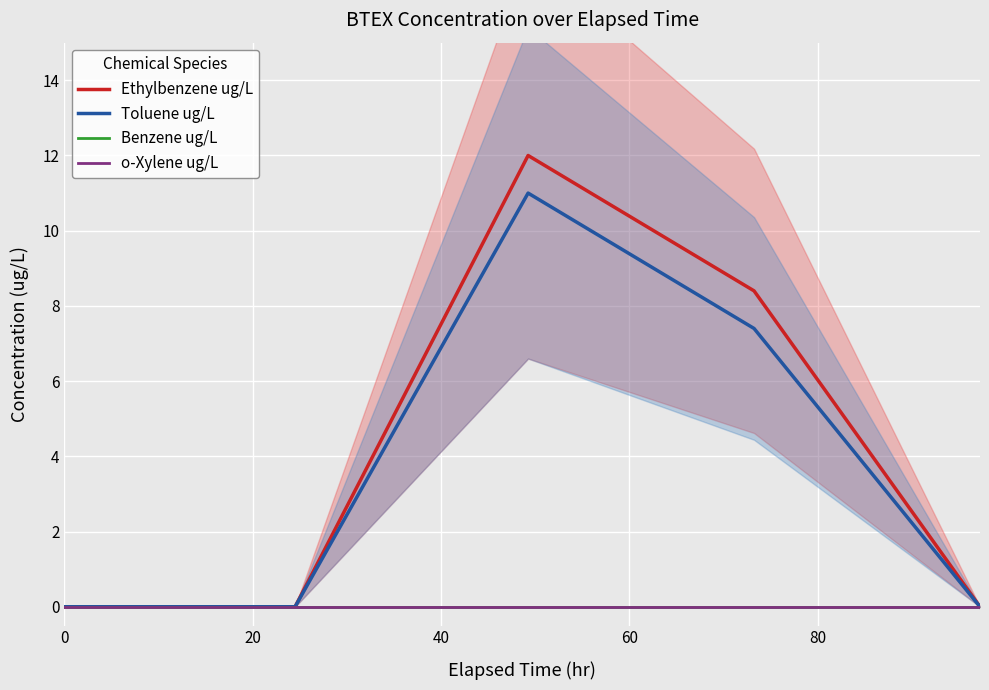

Is it true that Toluene ug/L equals -5.0 at 100?

False